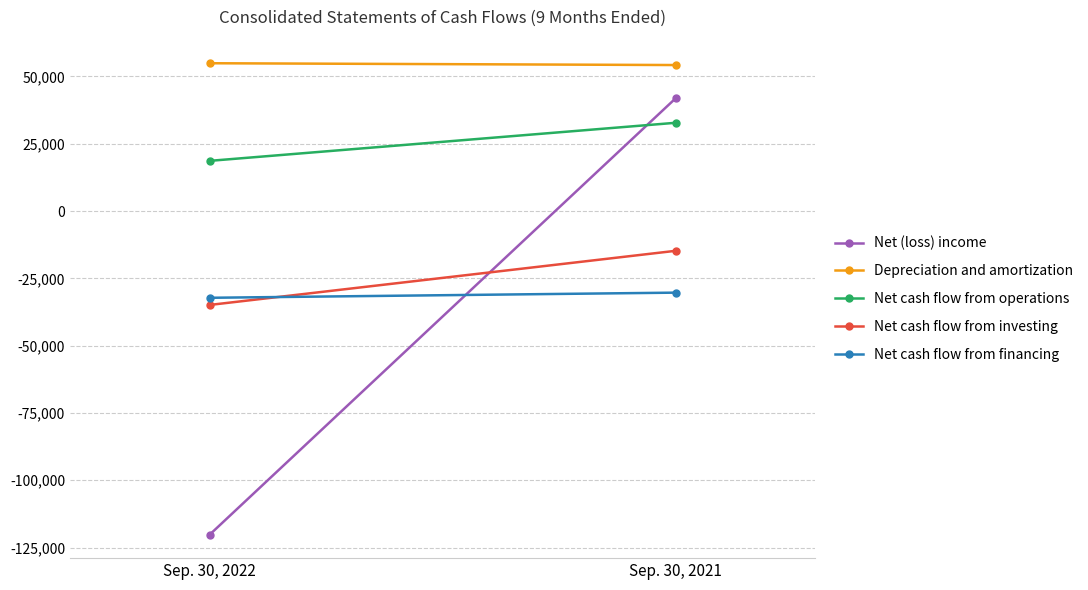

At which category is the sum across all series the highest?

Sep. 30, 2021